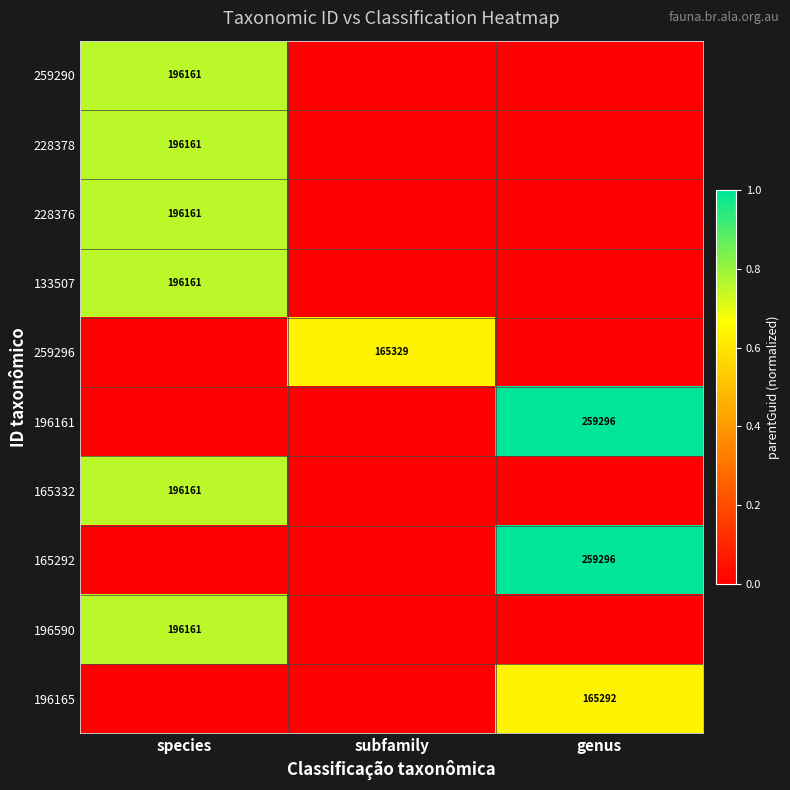

The 165292 series shows 0.4 at genus. True or false?

False